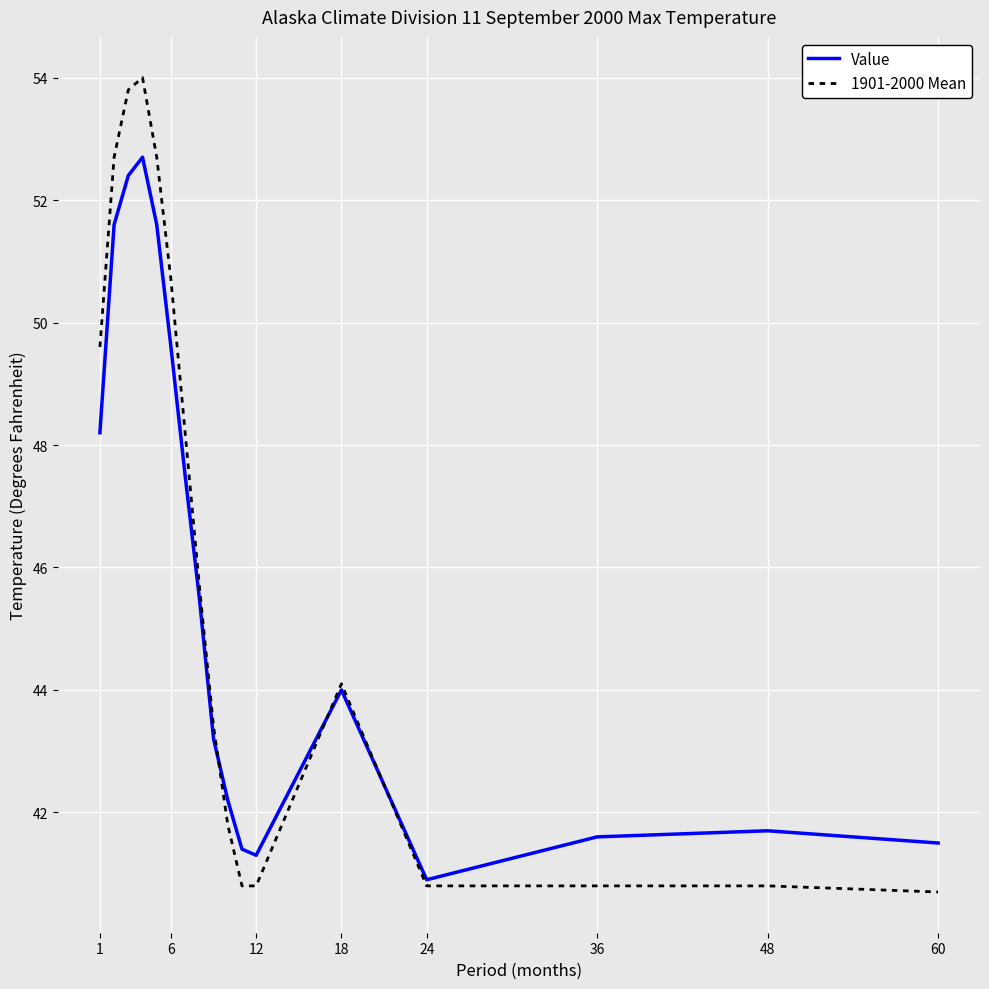

List the series in order of their peak value, lowest first.

Value, 1901-2000 Mean